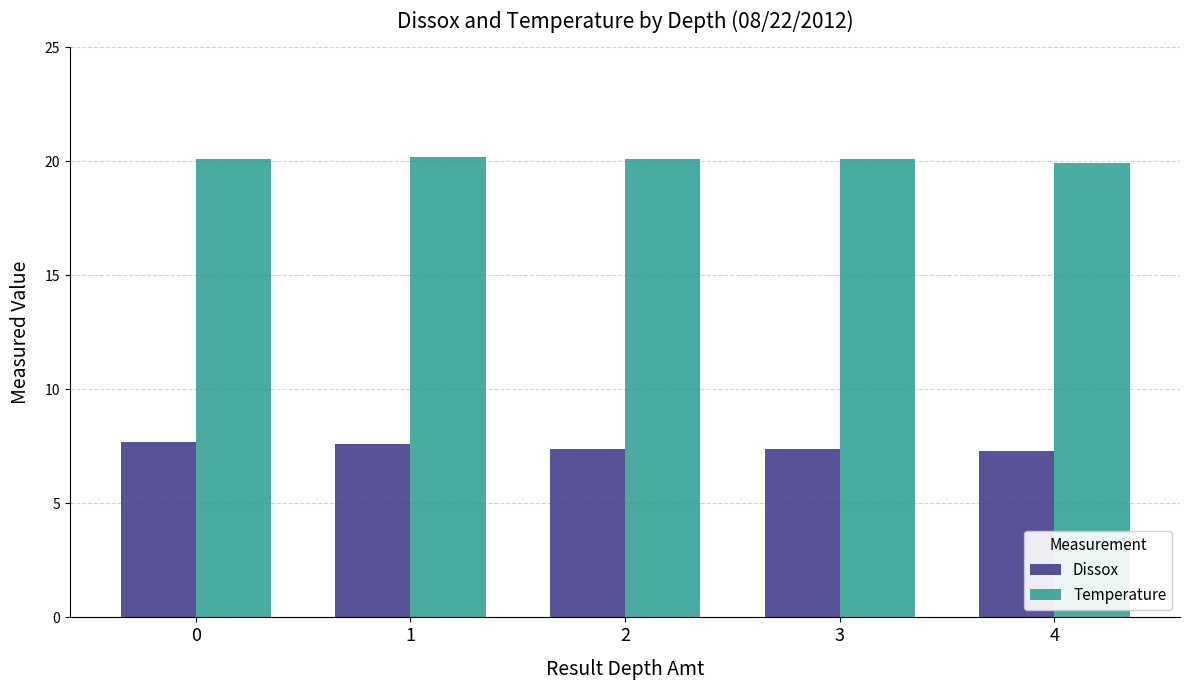

Is the value of Dissox at 3 greater than the value of Temperature at 1?

No